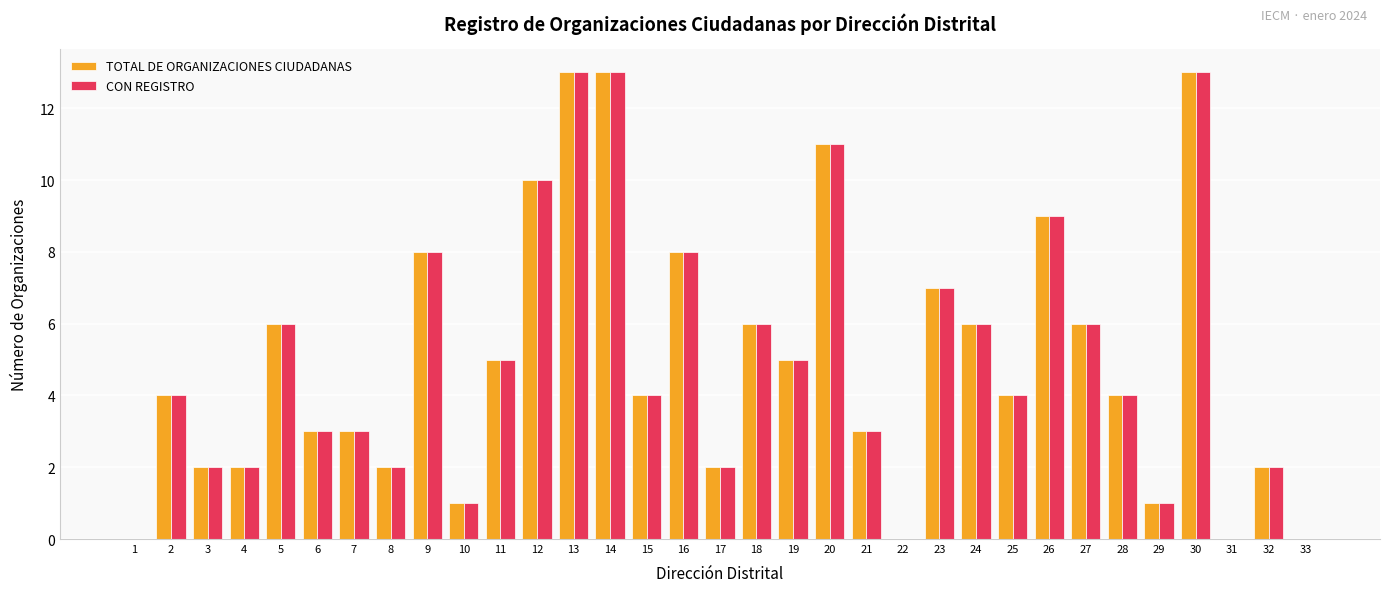

What is the total value across all series at 10?

2